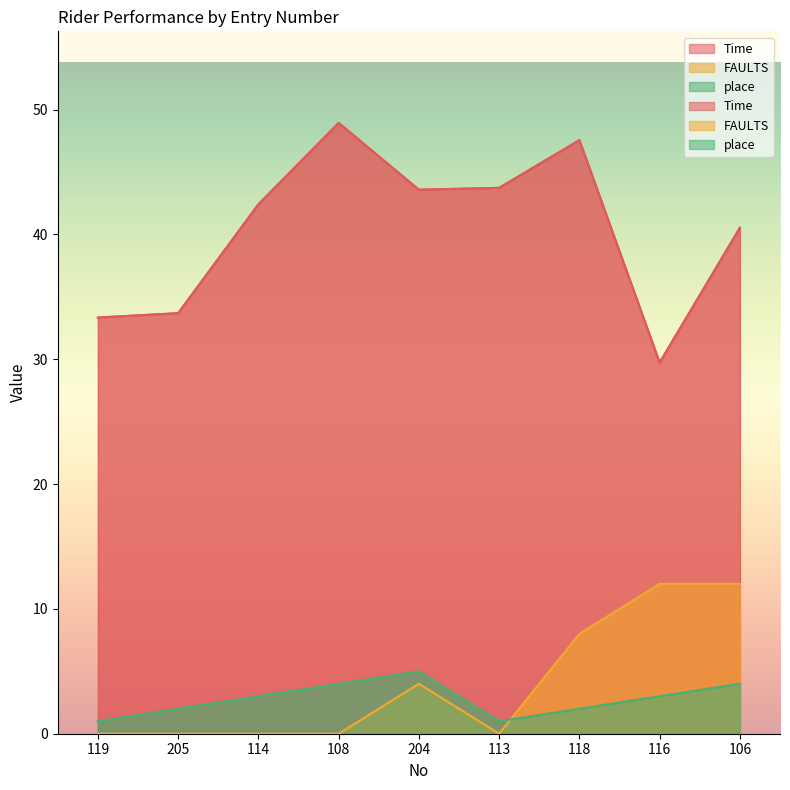

Which series has the largest total across all categories?

Time